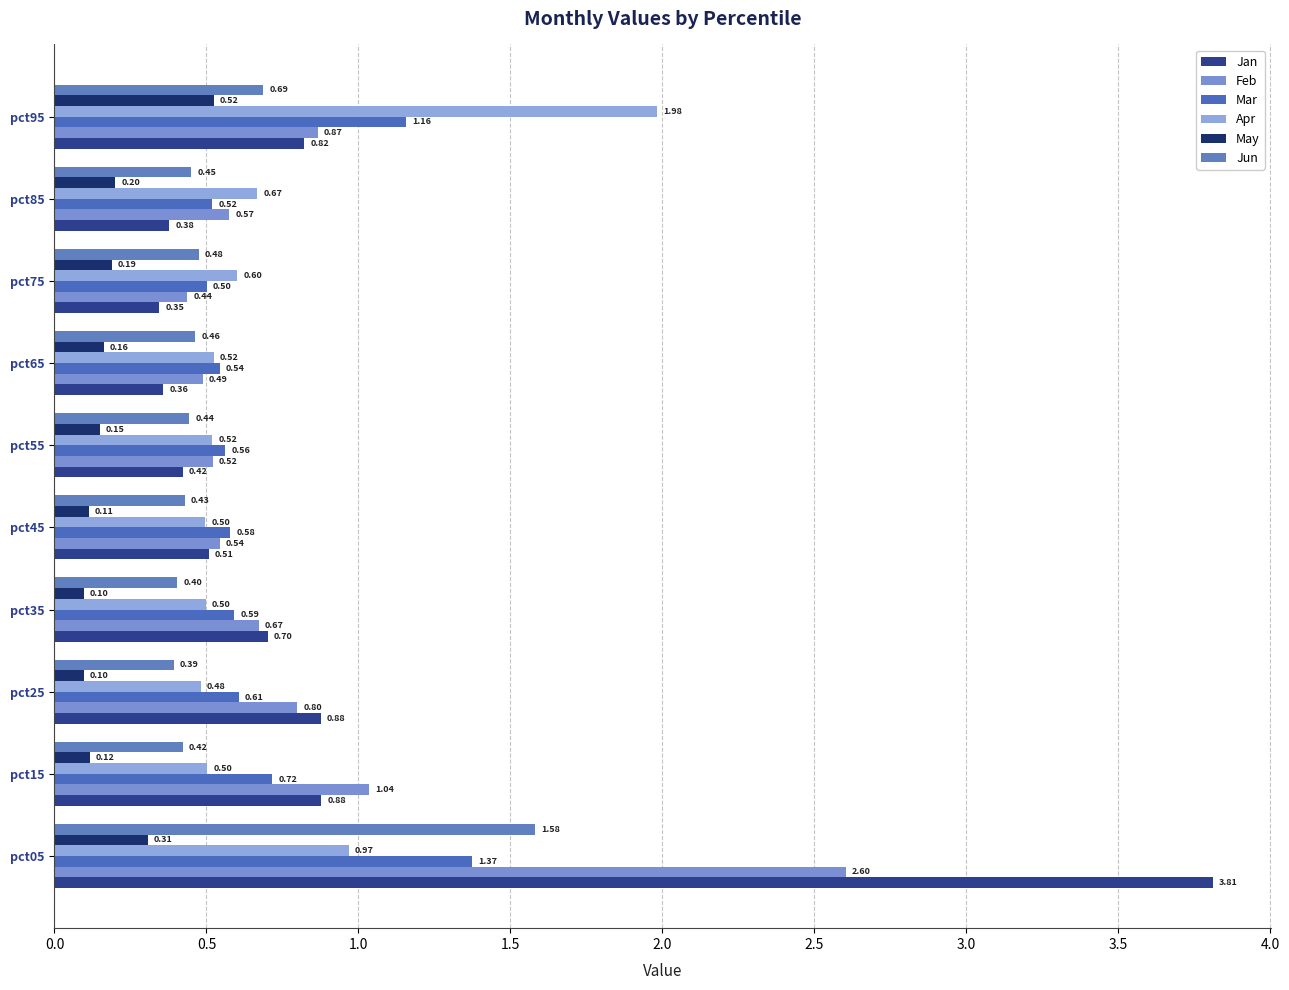

Count the number of categories in the chart.

10